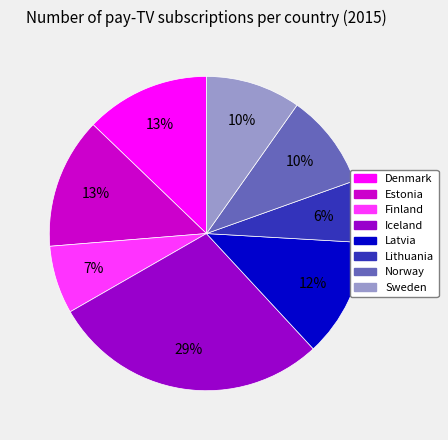

Is there a majority slice in this chart?

No